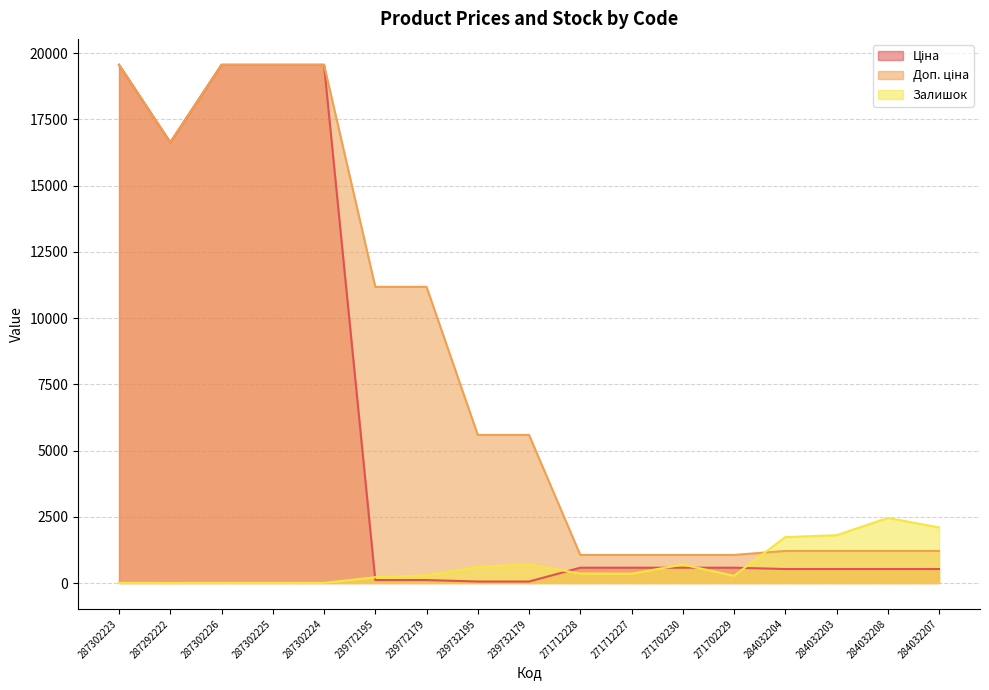

Reading right to left, what are all the values shown in this chart?

Ціна: 528.2	528.2	528.2	528.2	578.1	578.1	578.1	578.1	55.9	55.9	111.8	111.8	19564.9	19564.9	19564.9	16636.8	19564.9
Доп. ціна: 1210.7	1210.7	1210.7	1210.7	1060.0	1060.0	1060.0	1060.0	5591.0	5591.0	11182.0	11182.0	19564.9	19564.9	19564.9	16636.8	19564.9
Залишок: 2099.0	2457.0	1804.0	1734.0	273.0	694.0	353.0	357.0	702.0	606.0	290.0	218.0	3.0	5.0	7.0	1.0	7.0